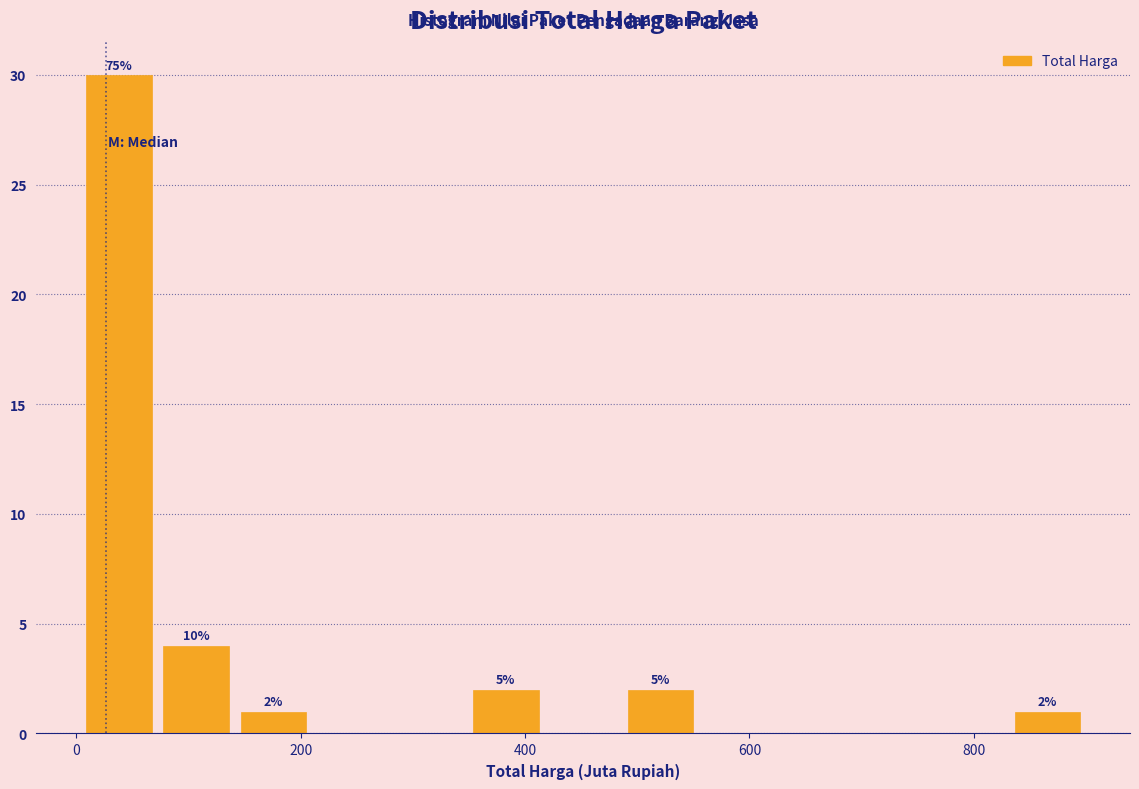

Read against the x-axis, roughly where is the centre of the tallest bar?

40